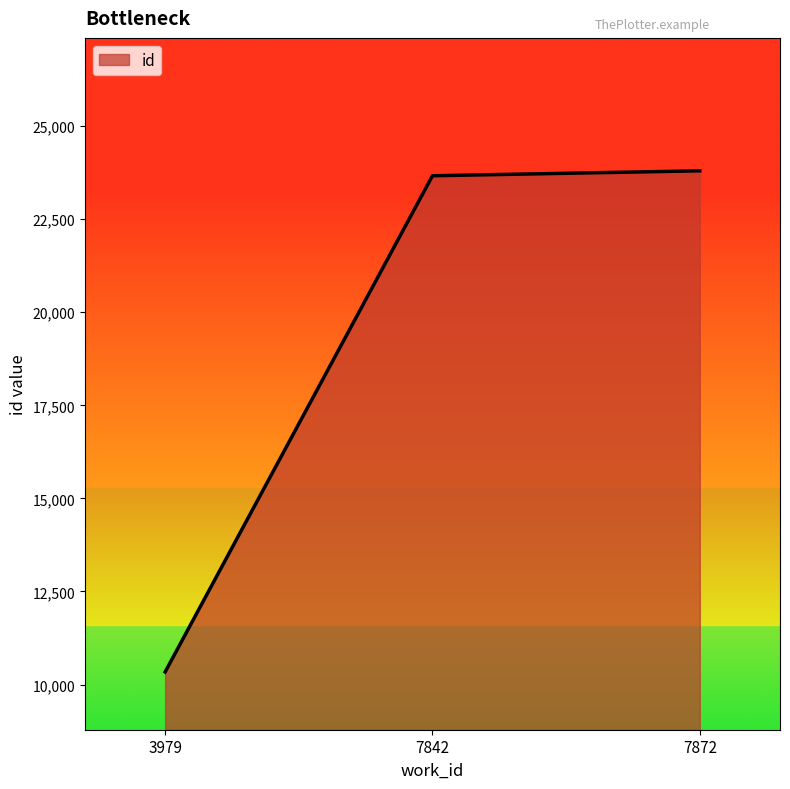

The value at 7842 is 23665. True or false?

True